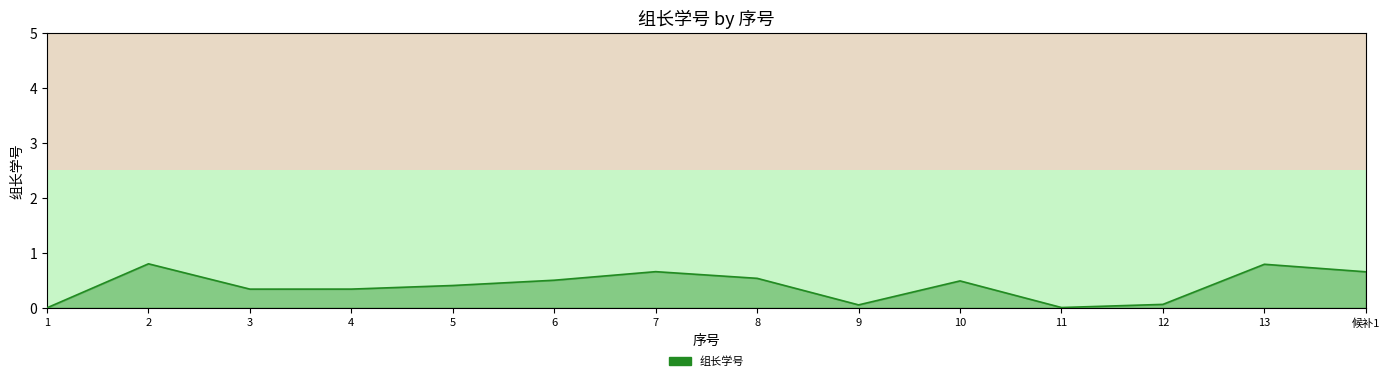

What position from the right is 7?

8